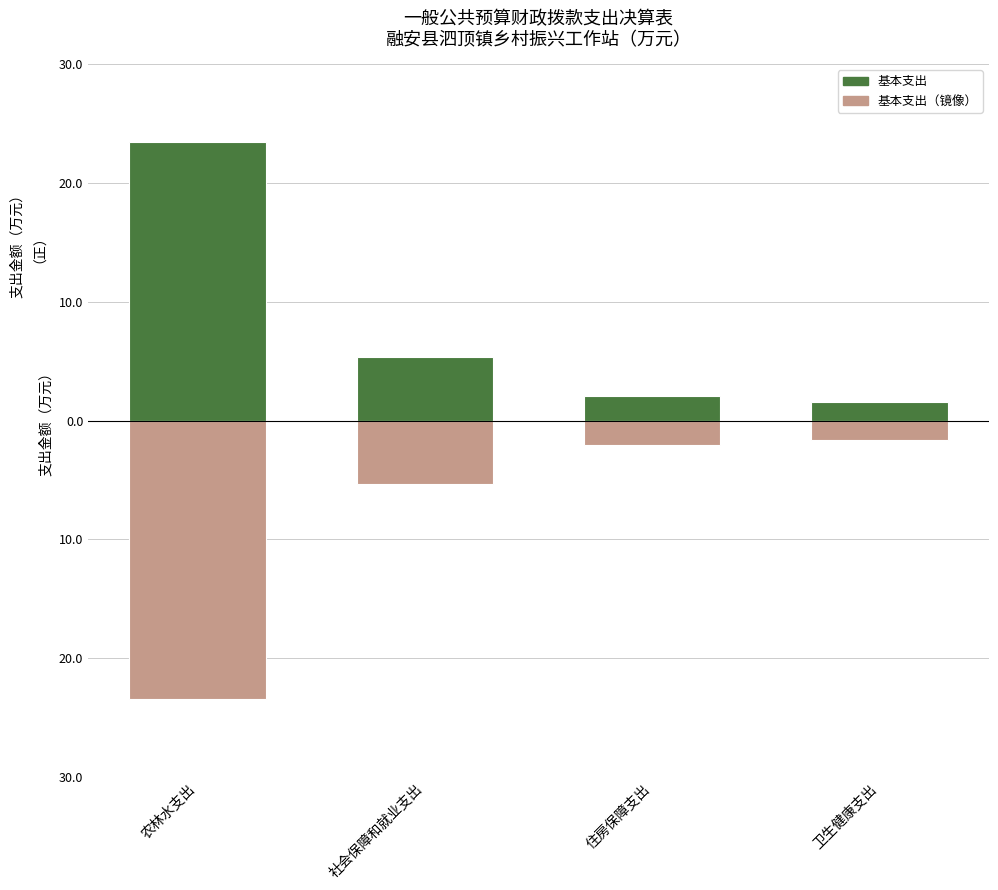

Reading left to right, extract all data points from this chart.

基本支出（正）: 23.5	5.4	2.0	1.6
基本支出（负镜像）: -23.5	-5.4	-2.0	-1.6